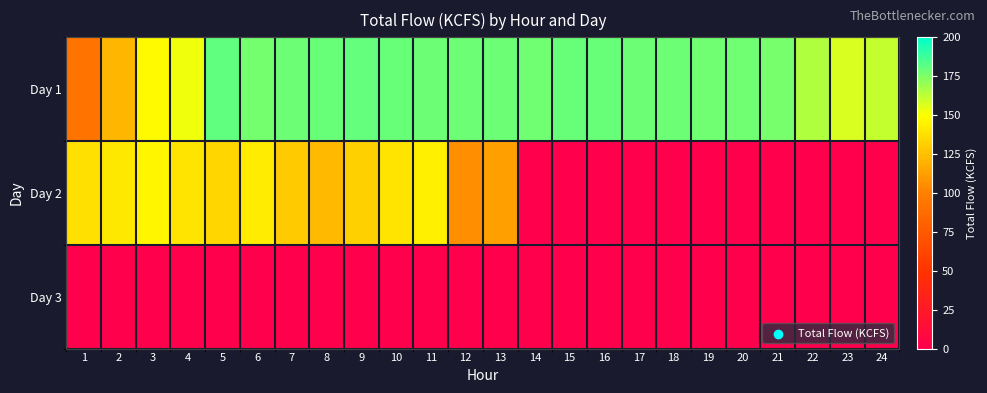

Reading right to left, transcribe all the data shown in this chart.

Day 1: 24=161.6	23=157.2	22=165.6	21=176.5	20=177.6	19=177.6	18=178.6	17=178.7	16=179.1	15=179.0	14=177.6	13=178.2	12=178.3	11=178.2	10=179.6	9=180.2	8=179.2	7=178.8	6=176.8	5=181.1	4=152.6	3=148.1	2=121.6	1=92.8
Day 2: 24=0.0	23=0.0	22=0.0	21=0.0	20=0.0	19=0.0	18=0.0	17=0.0	16=0.0	15=0.0	14=0.0	13=113.1	12=105.7	11=144.4	10=139.5	9=131.6	8=123.3	7=129.1	6=142.7	5=134.2	4=139.1	3=146.4	2=141.3	1=138.1
Day 3: 24=0.0	23=0.0	22=0.0	21=0.0	20=0.0	19=0.0	18=0.0	17=0.0	16=0.0	15=0.0	14=0.0	13=0.0	12=0.0	11=0.0	10=0.0	9=0.0	8=0.0	7=0.0	6=0.0	5=0.0	4=0.0	3=0.0	2=0.0	1=0.0